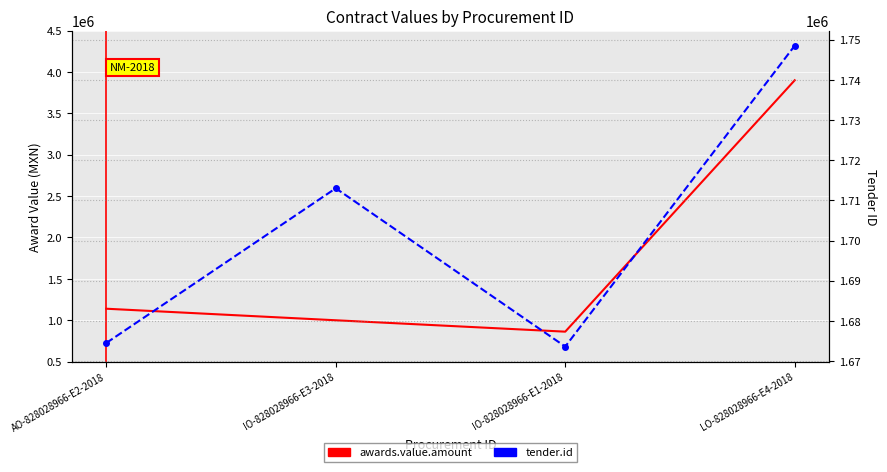

How many times do tender.id and awards.value.amount cross each other?

1